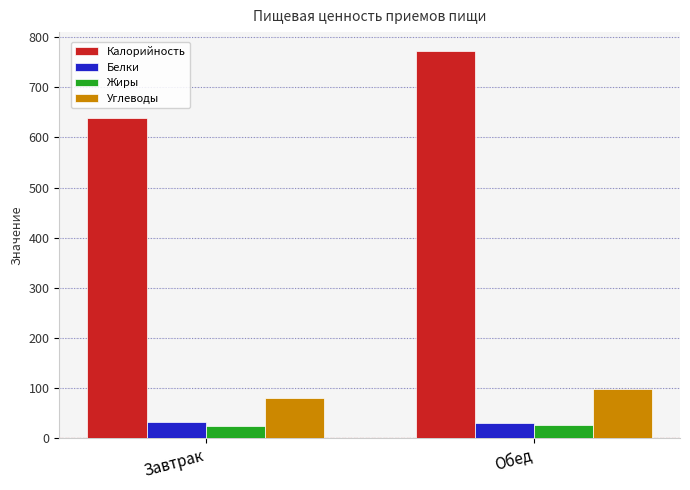

Where does the Углеводы series first go above 97?

Обед